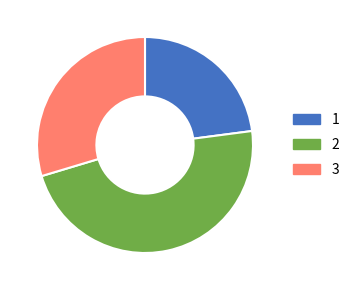

Which has a higher value, 3 or 1?

3